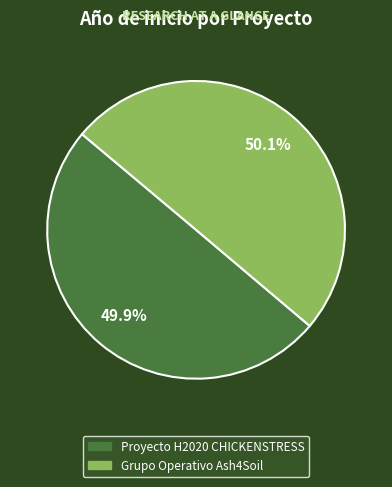

Is there a majority slice in this chart?

Yes